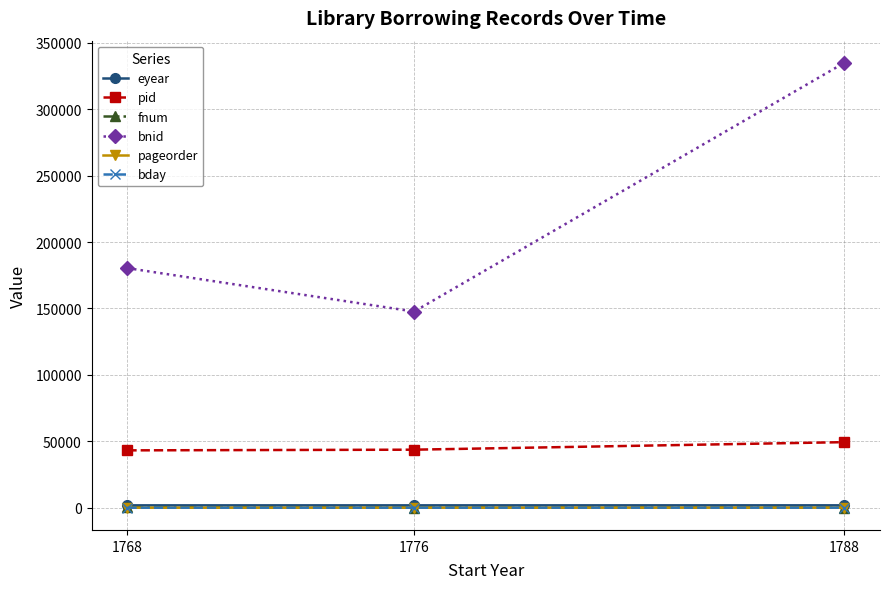

What is the maximum value shown in the chart?

334858